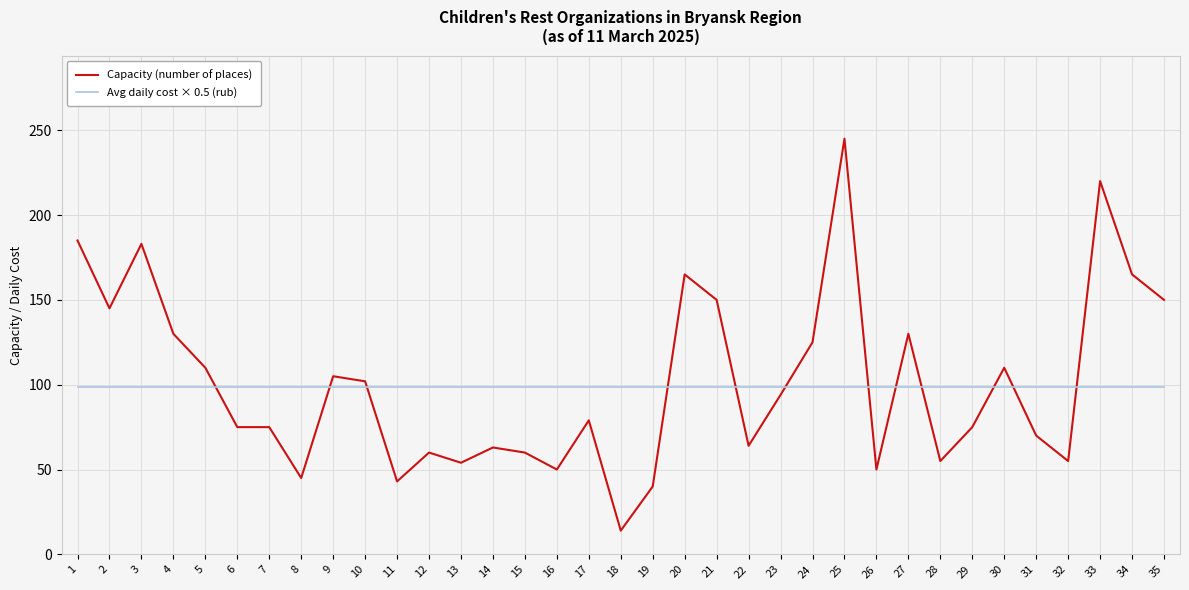

What is the difference between the highest and lowest values at 4?

31.4